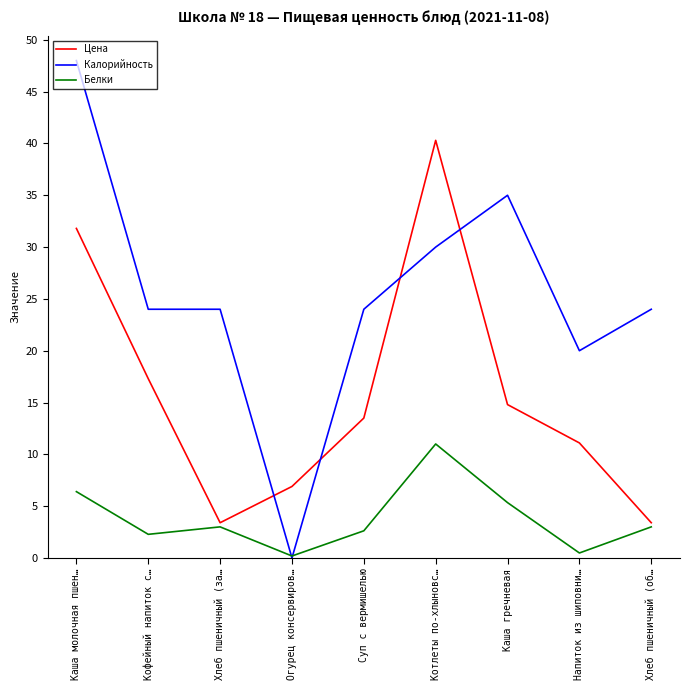

What position from the right is Каша молочная пшен…?

9